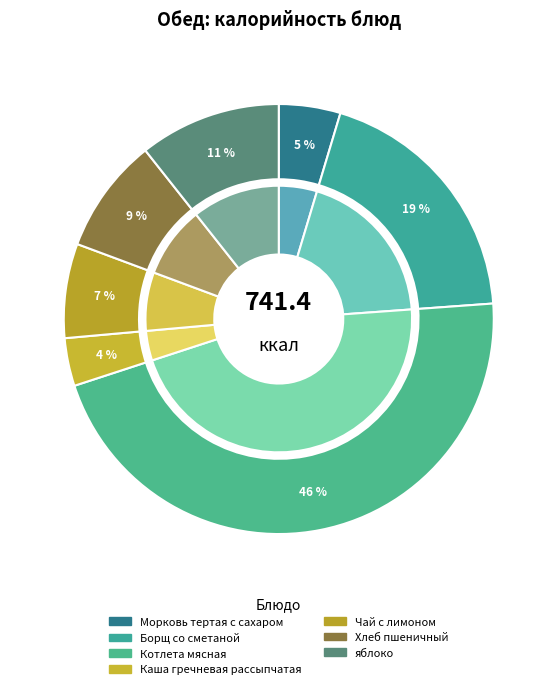

Which has a higher value, яблоко or Чай с лимоном?

яблоко